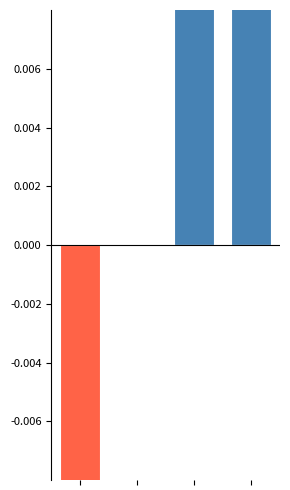

Which has a higher value, 0 or 2?

2